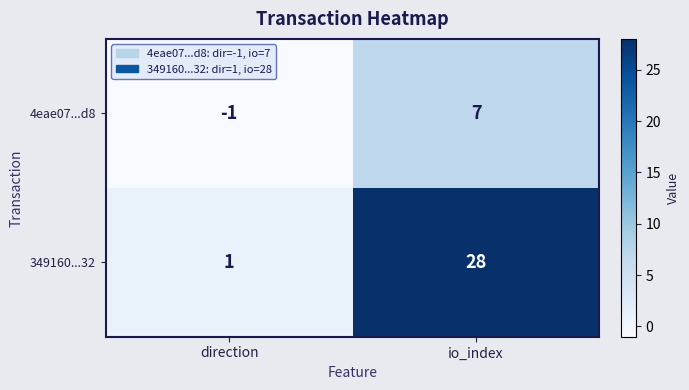

What is the approximate value of 349160...32 at io_index, to the nearest 5?

30